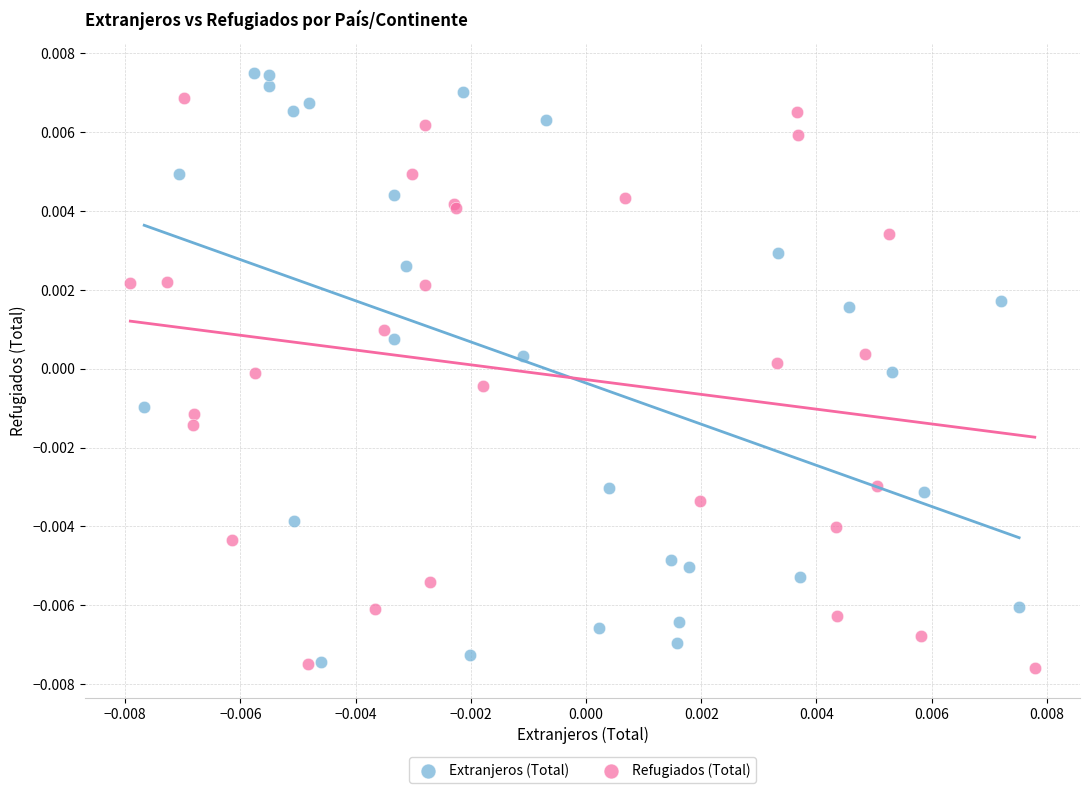

Which series reaches the maximum Y coordinate?

Extranjeros (Total)